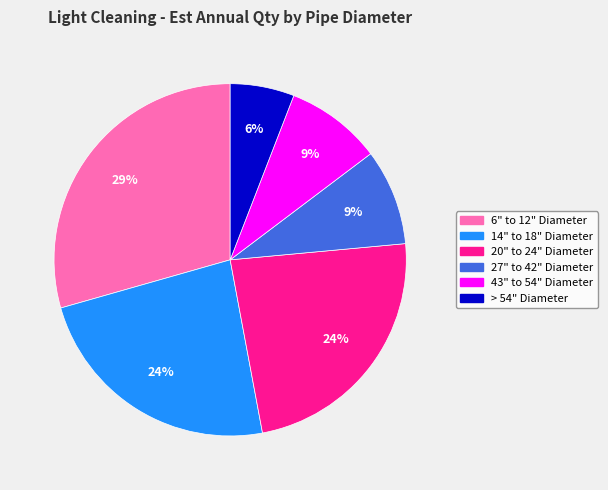

Which has a higher value, 14" to 18" Diameter or > 54" Diameter?

14" to 18" Diameter